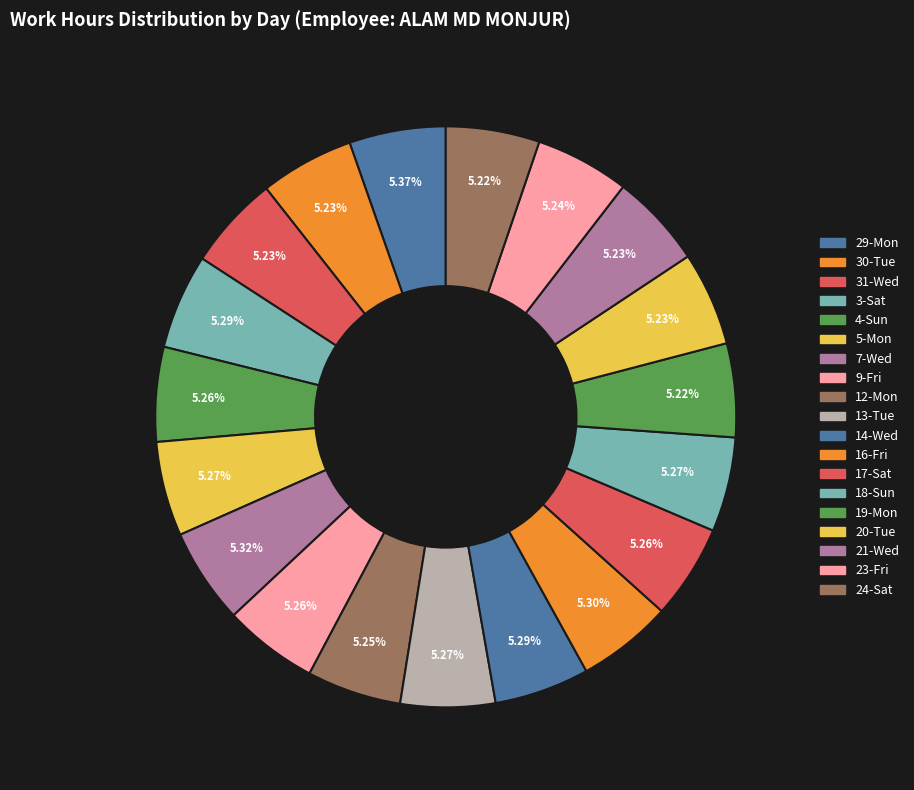

Which slice is the largest?

29-Mon